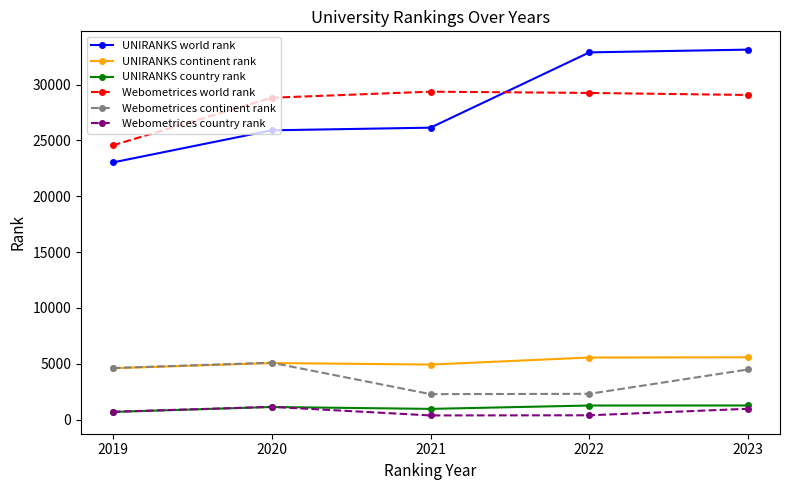

What is the difference between the maximum and minimum values in the UNIRANKS world rank series?

10100